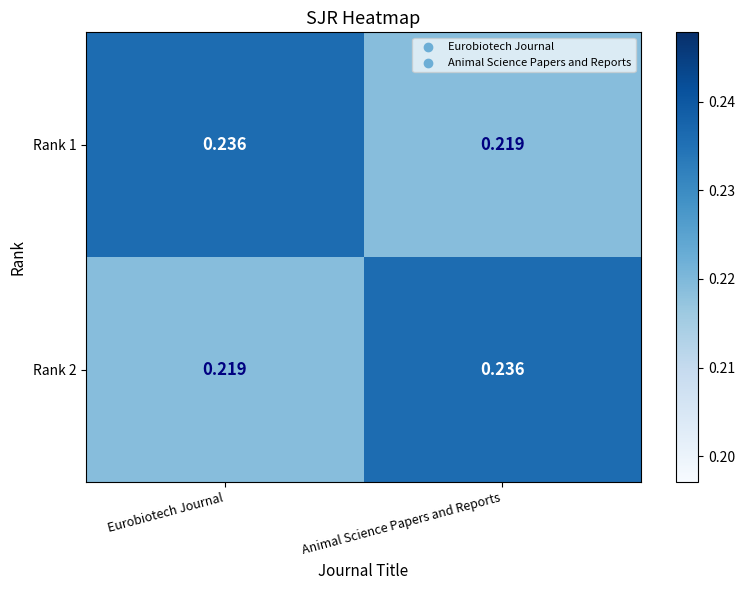

Rank the categories by Rank 1 value from lowest to highest.

Animal Science Papers and Reports, Eurobiotech Journal